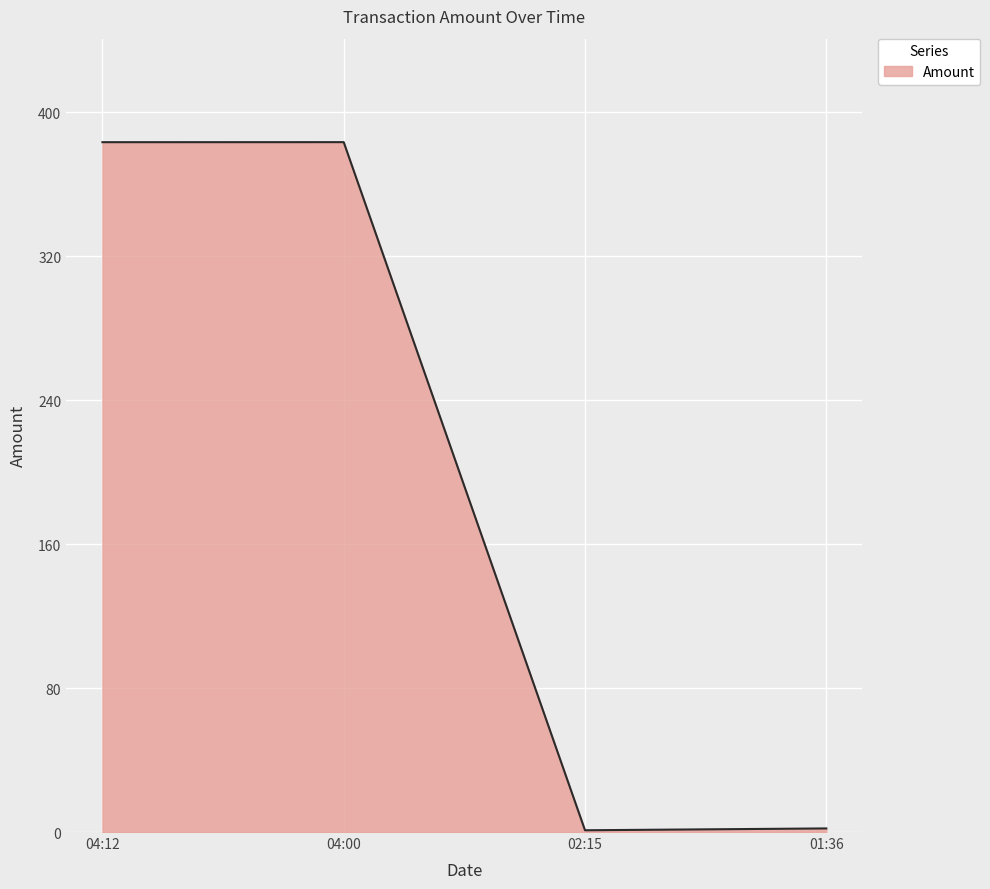

Count the number of categories in the chart.

4